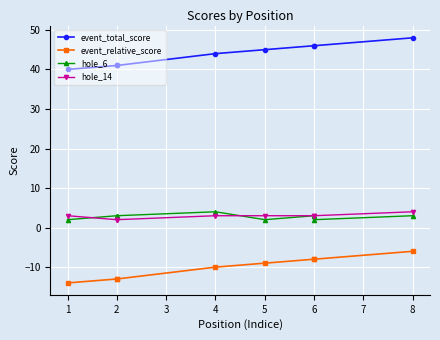

Rank the categories by hole_14 value from highest to lowest.

8, 1, 4, 5, 6, 6, 2, 2